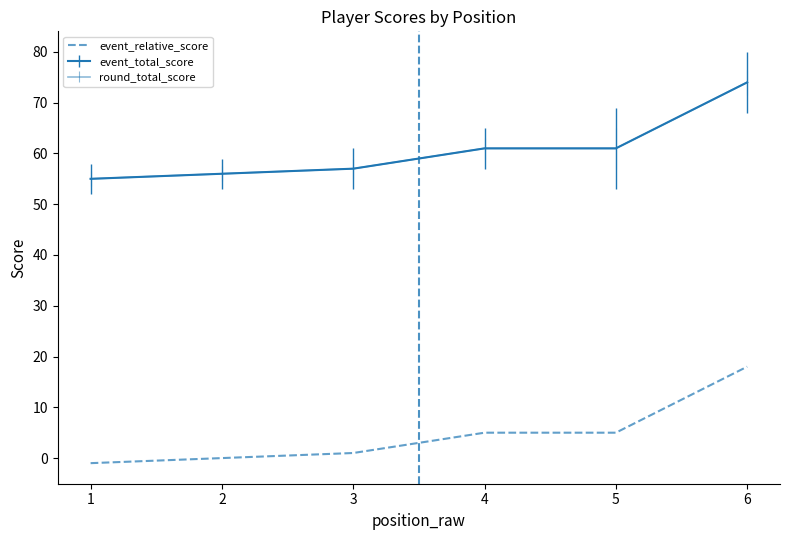

What is the smallest value displayed?

-1